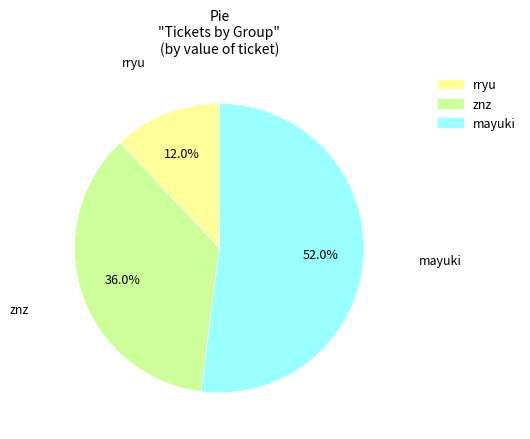

Is it true that mayuki is 66% of the pie?

False